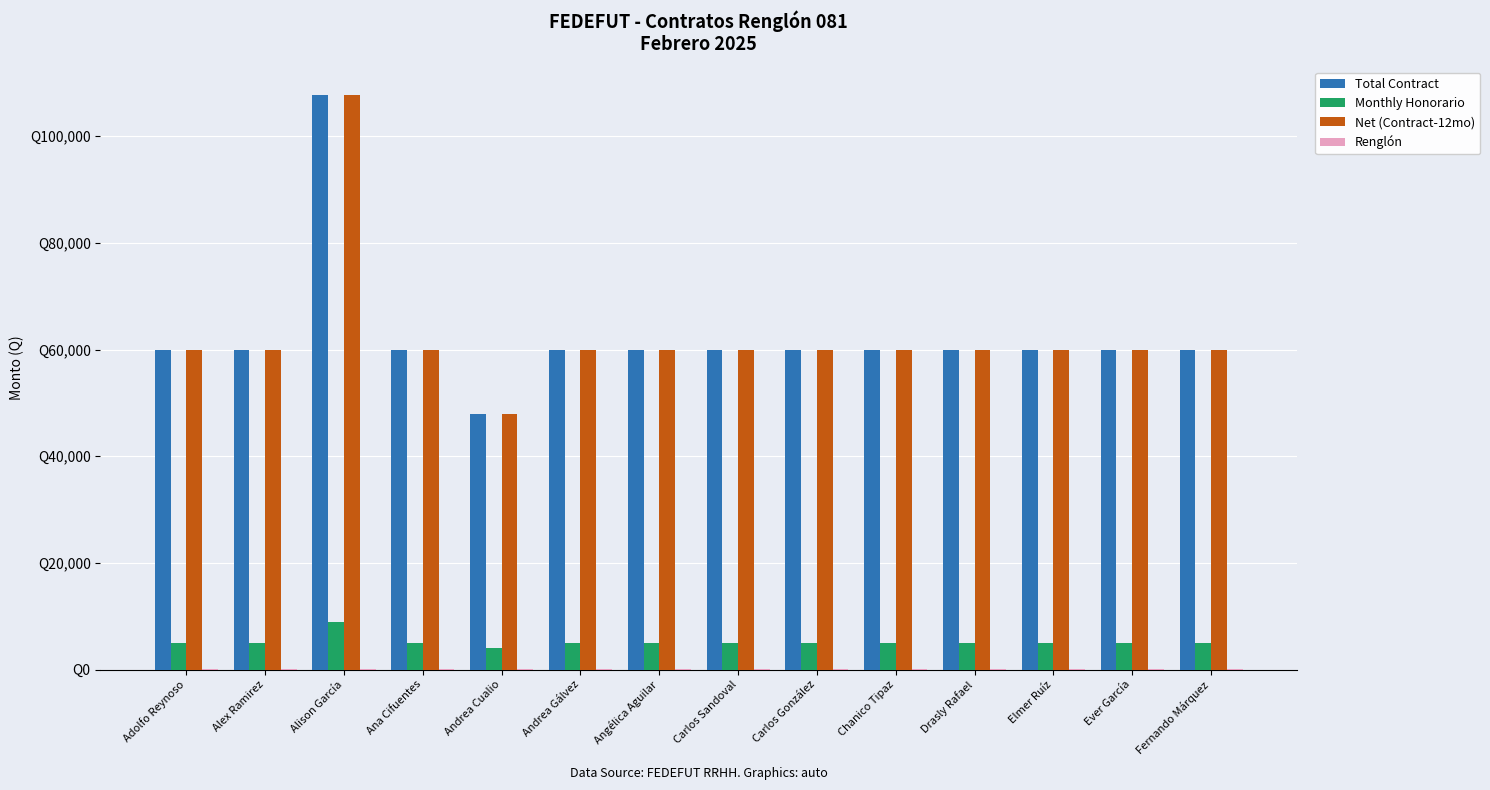

Which series changed the most between Adolfo Reynoso and Andrea Cualio?

Total Contract